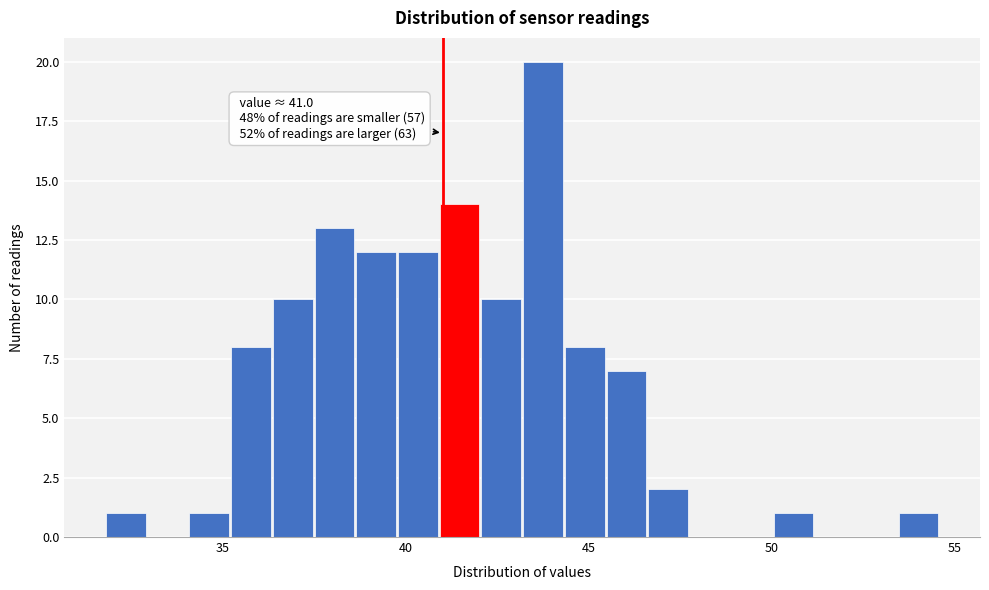

Read against the x-axis, roughly where is the centre of the tallest bar?

43.5